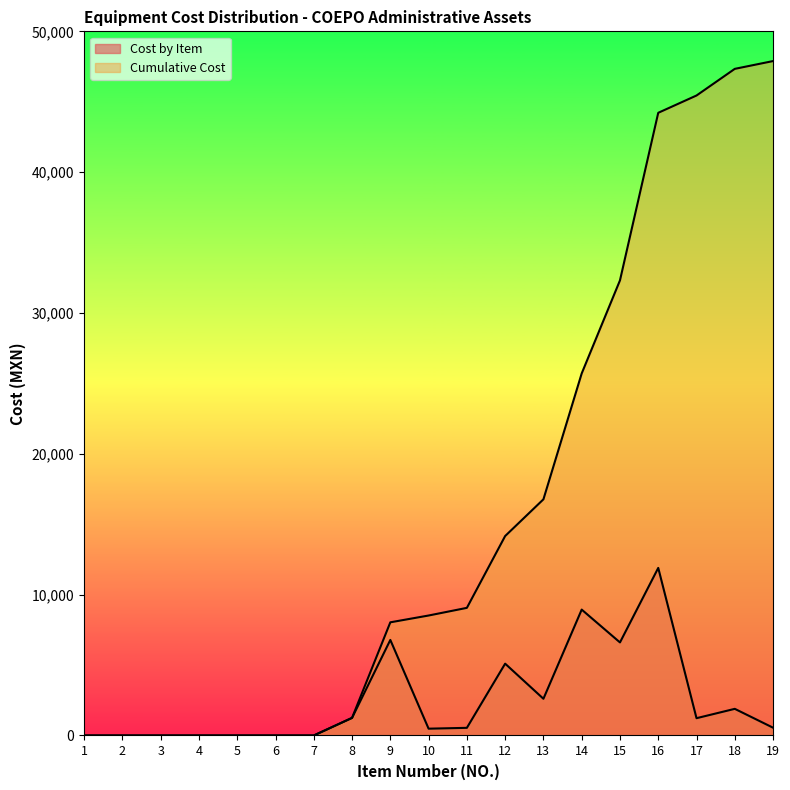

Reading right to left, what are all the values shown in this chart?

Cost by Item: 553.0	1892.0	1228.0	11899.3	6607.8	8938.3	2607.8	5100.0	543.3	483.5	6785.5	1250.0	0.0	0.0	0.0	0.0	0.0	0.0	0.0
Cumulative Cost: 47888.5	47335.5	45443.5	44215.5	32316.2	25708.3	16770.1	14162.3	9062.3	8519.0	8035.5	1250.0	0.0	0.0	0.0	0.0	0.0	0.0	0.0